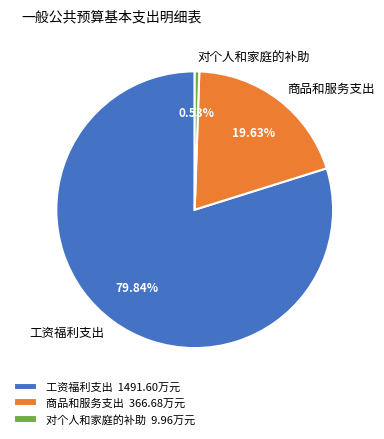

Which category accounts for the majority?

工资福利支出